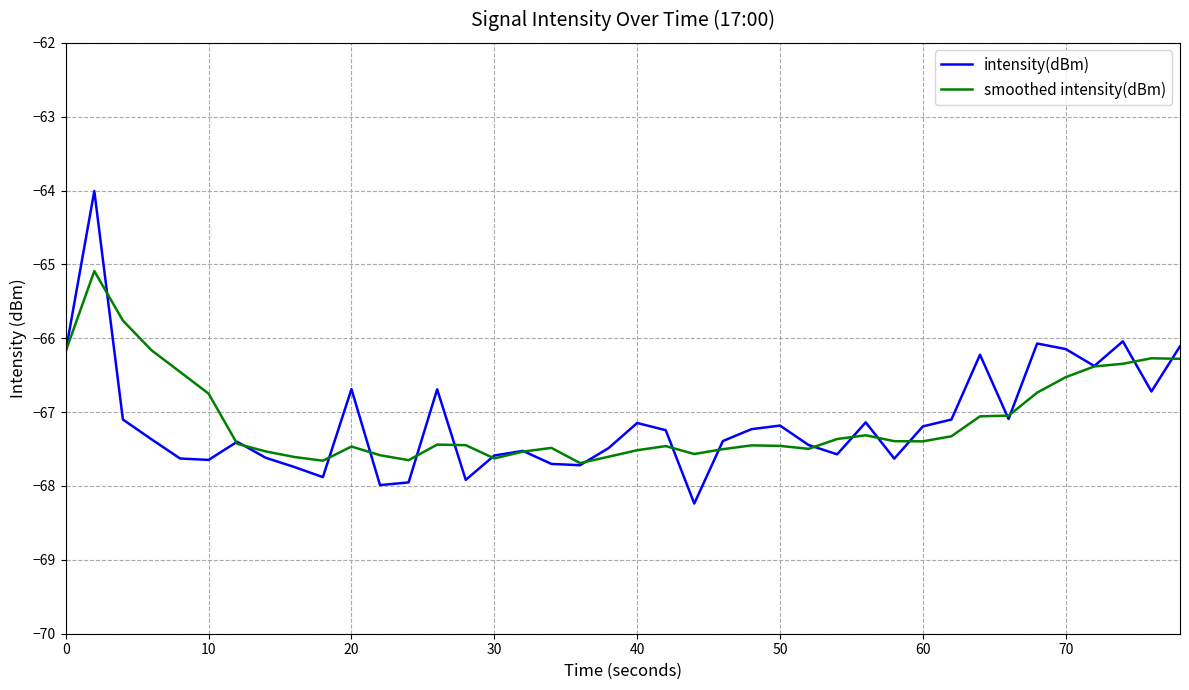

Is this an area chart (filled region under the line)?

No